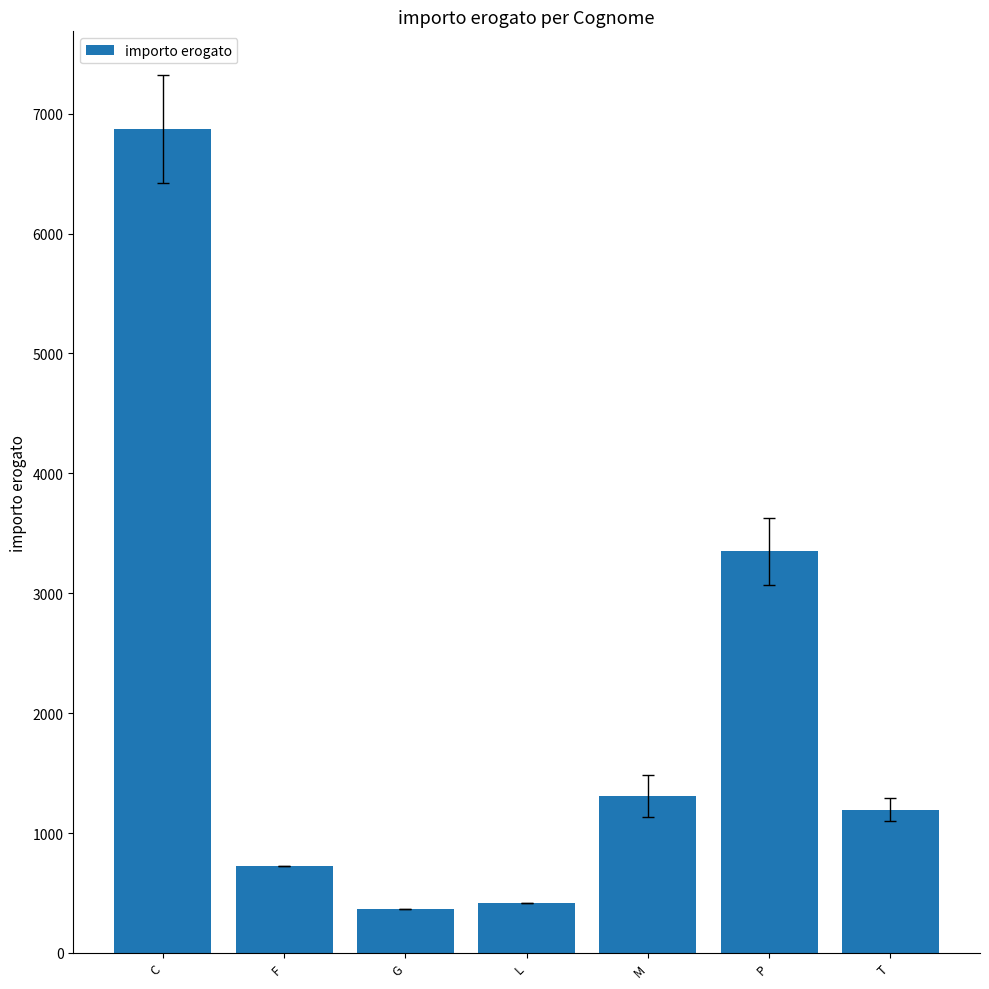

What is the sum of the values at C and P?

10219.8